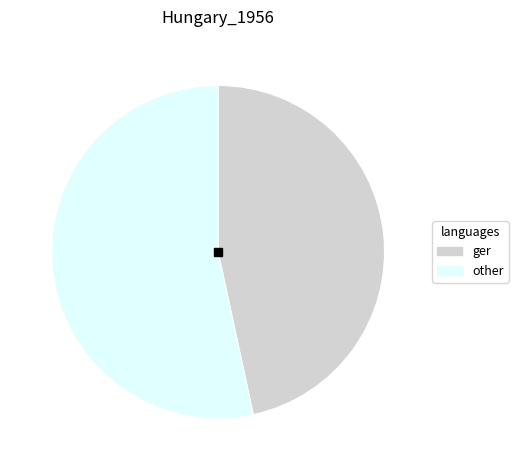

Does any single category account for the majority?

Yes